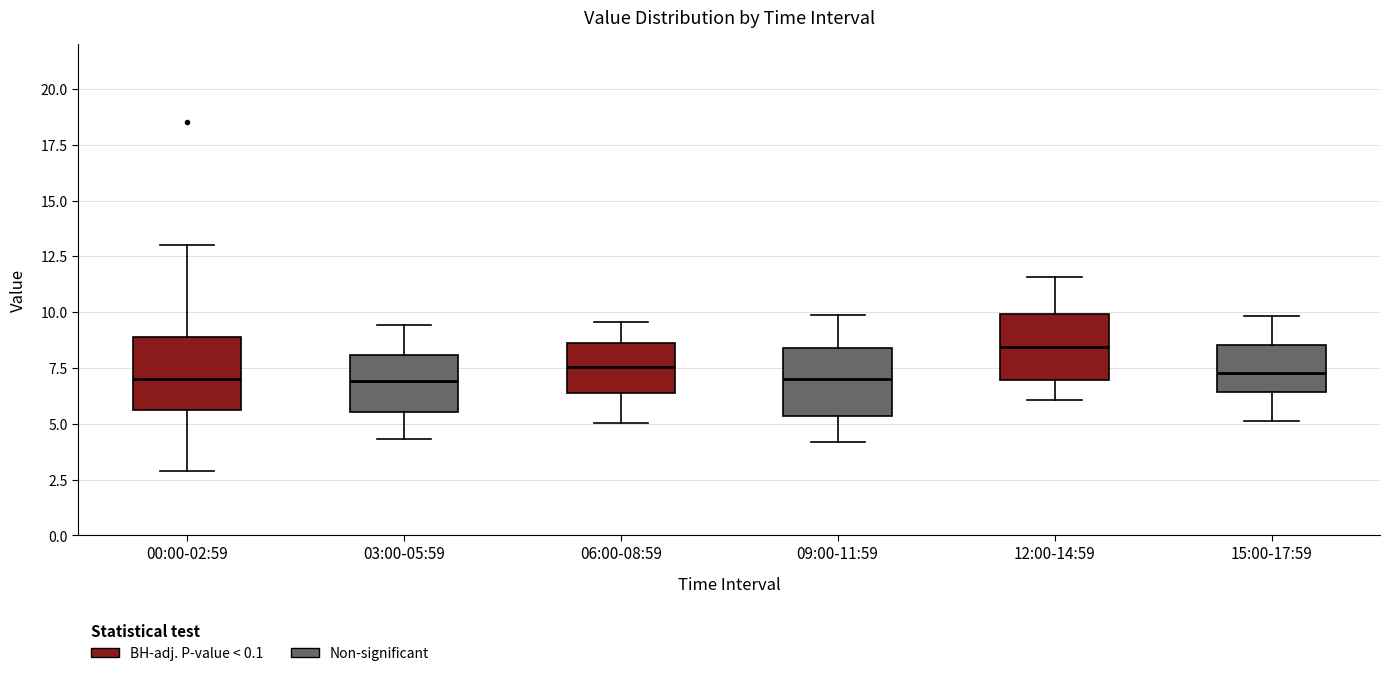

Reading left to right, read every box against the y-axis: the position of its median line, the range the box covers, and the ends of its whiskers. The values are not printed on the chart, so give them approximately, as read against the axis.

00:00-02:59: median 7.0, box 5.5 to 9.0, whiskers 3.0 to 13.0
03:00-05:59: median 7.0, box 5.5 to 8.0, whiskers 4.5 to 9.5
06:00-08:59: median 7.5, box 6.5 to 8.5, whiskers 5.0 to 9.5
09:00-11:59: median 7.0, box 5.5 to 8.5, whiskers 4.0 to 10.0
12:00-14:59: median 8.5, box 7.0 to 10.0, whiskers 6.0 to 11.5
15:00-17:59: median 7.5, box 6.5 to 8.5, whiskers 5.0 to 10.0